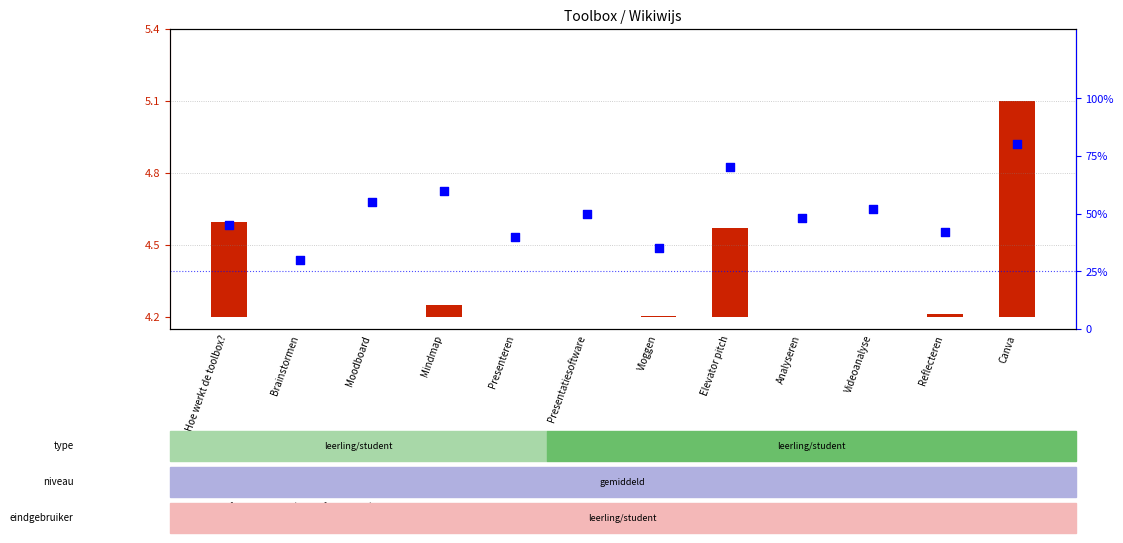

Which series reaches the minimum Y coordinate?

transformed count (Identifier scaled)